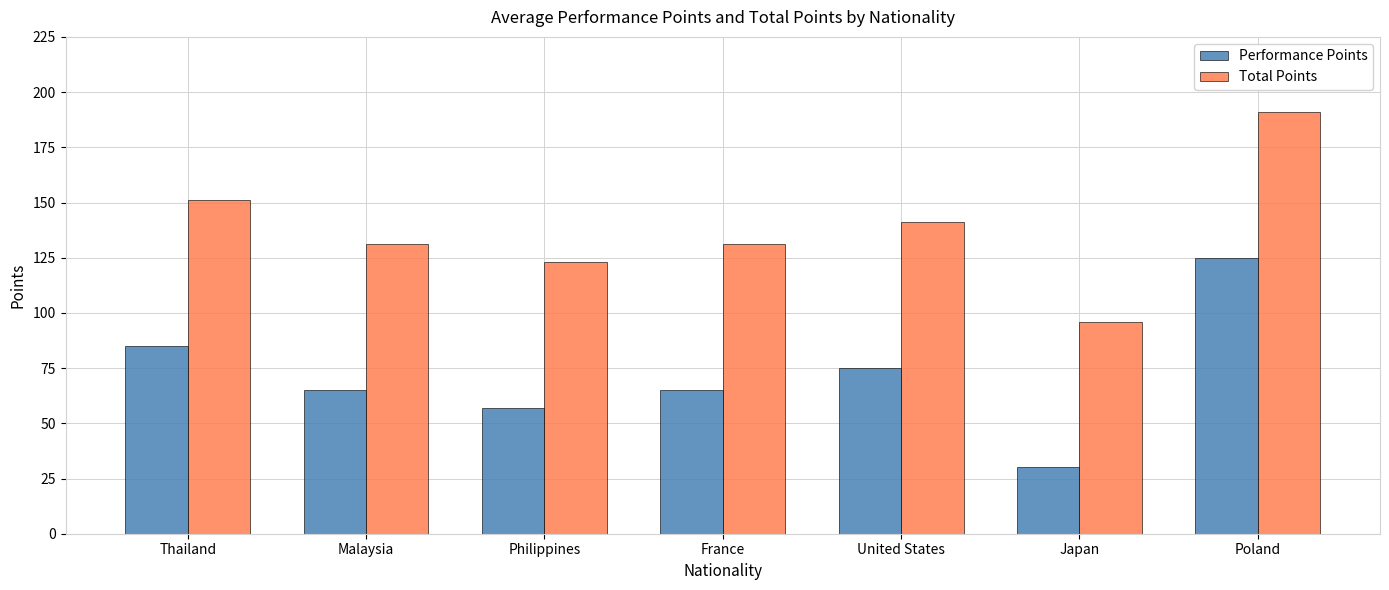

How many data points does each series have?

7